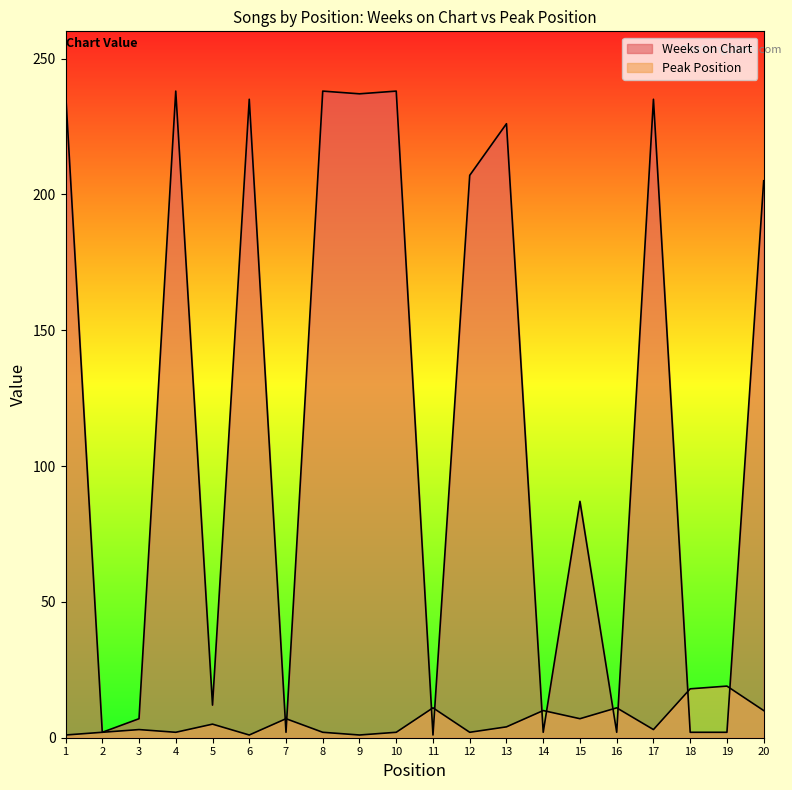

What are all the series names shown in the legend?

Weeks on Chart, Peak Position